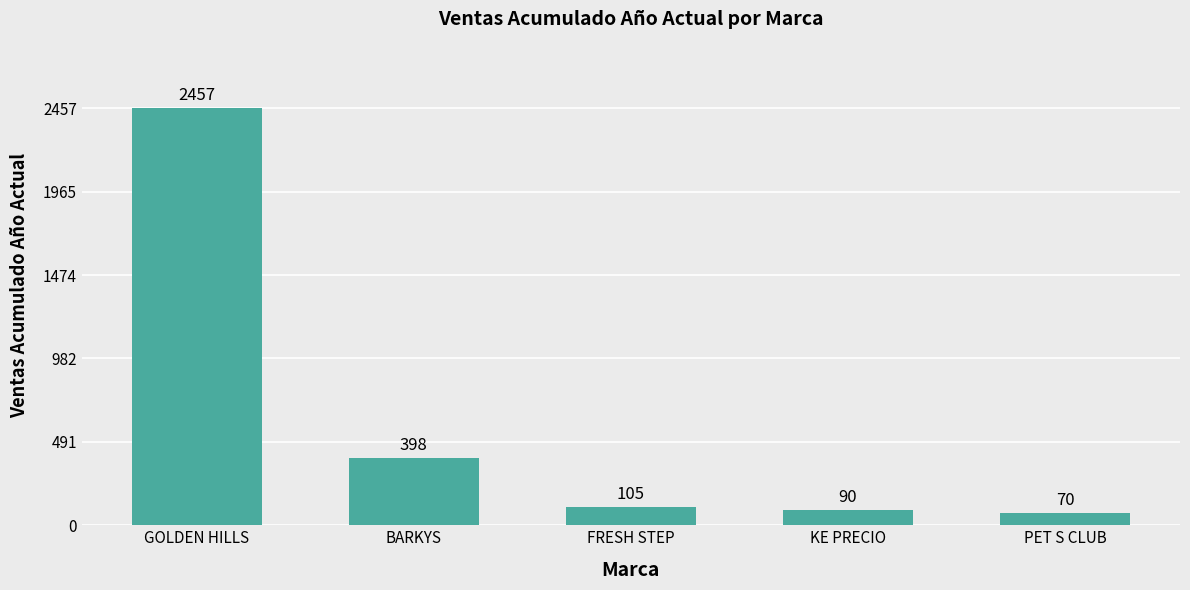

How many series are shown in this chart?

1